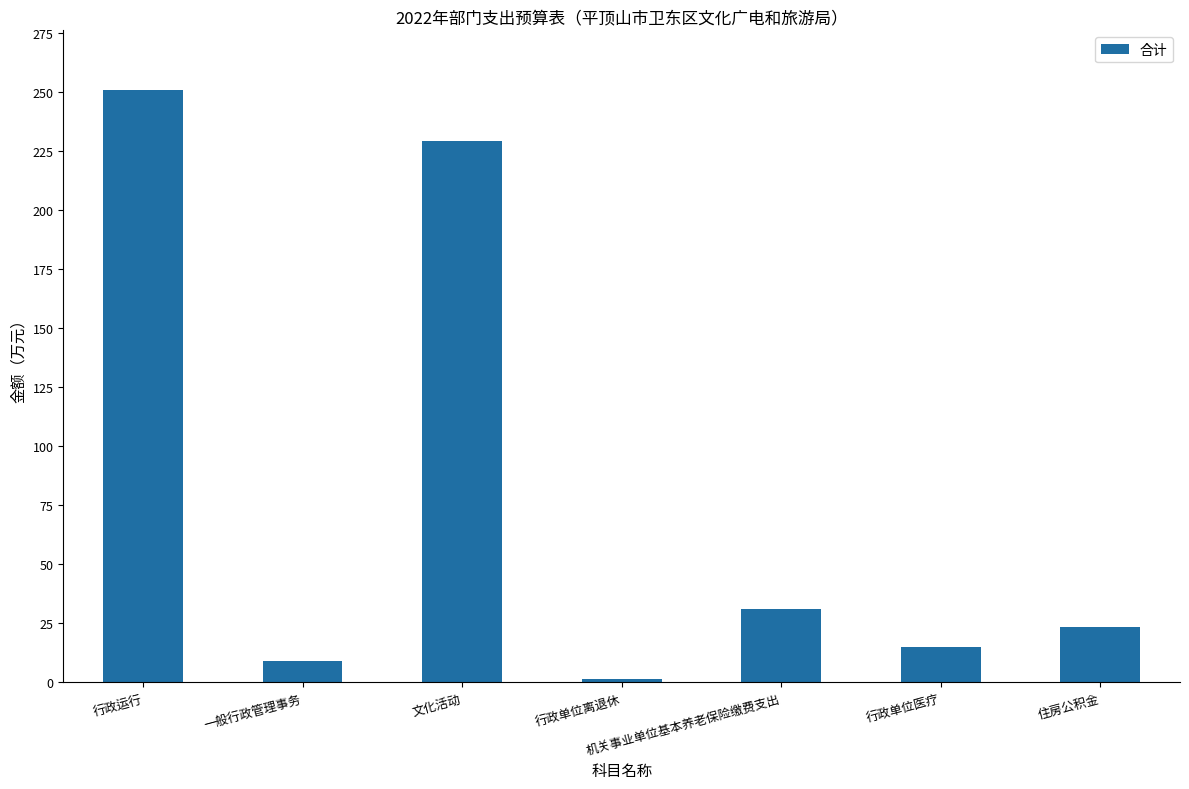

Rank the categories by value from highest to lowest.

行政运行, 文化活动, 机关事业单位基本养老保险缴费支出, 住房公积金, 行政单位医疗, 一般行政管理事务, 行政单位离退休